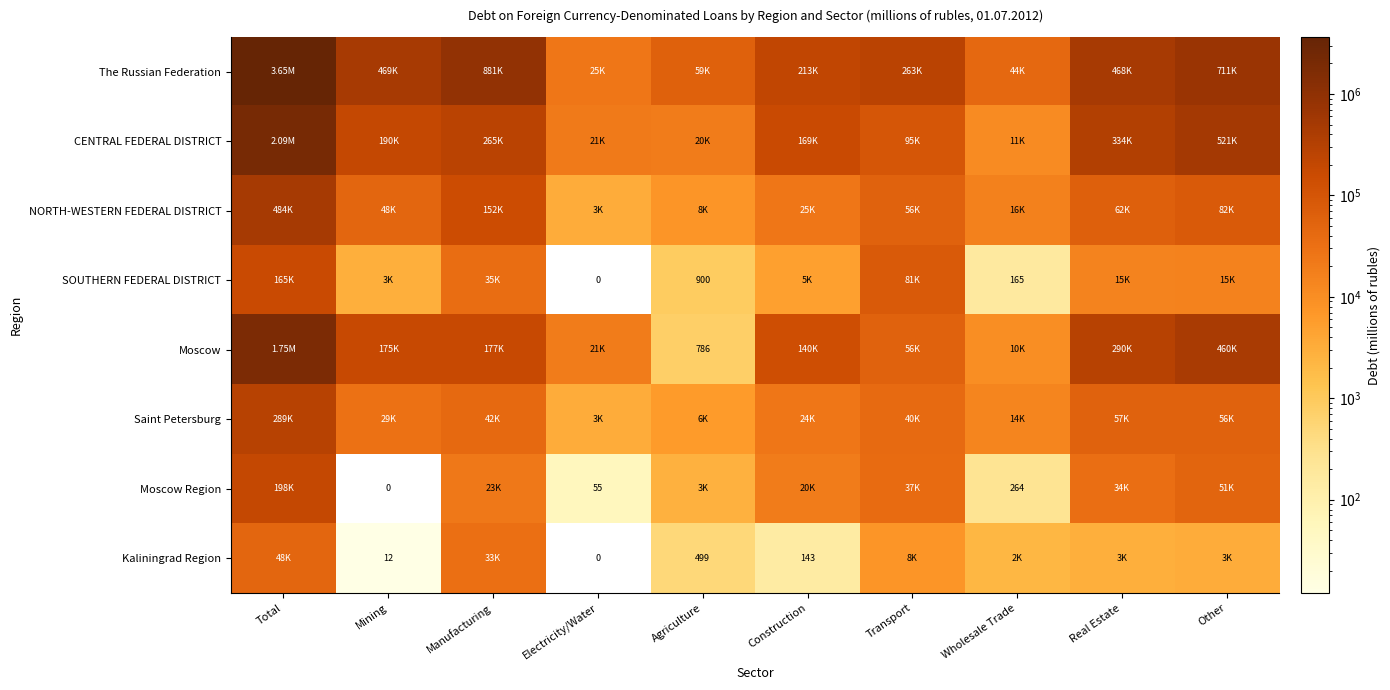

The value of Moscow Region at Electricity/Water is 55. True or false?

True